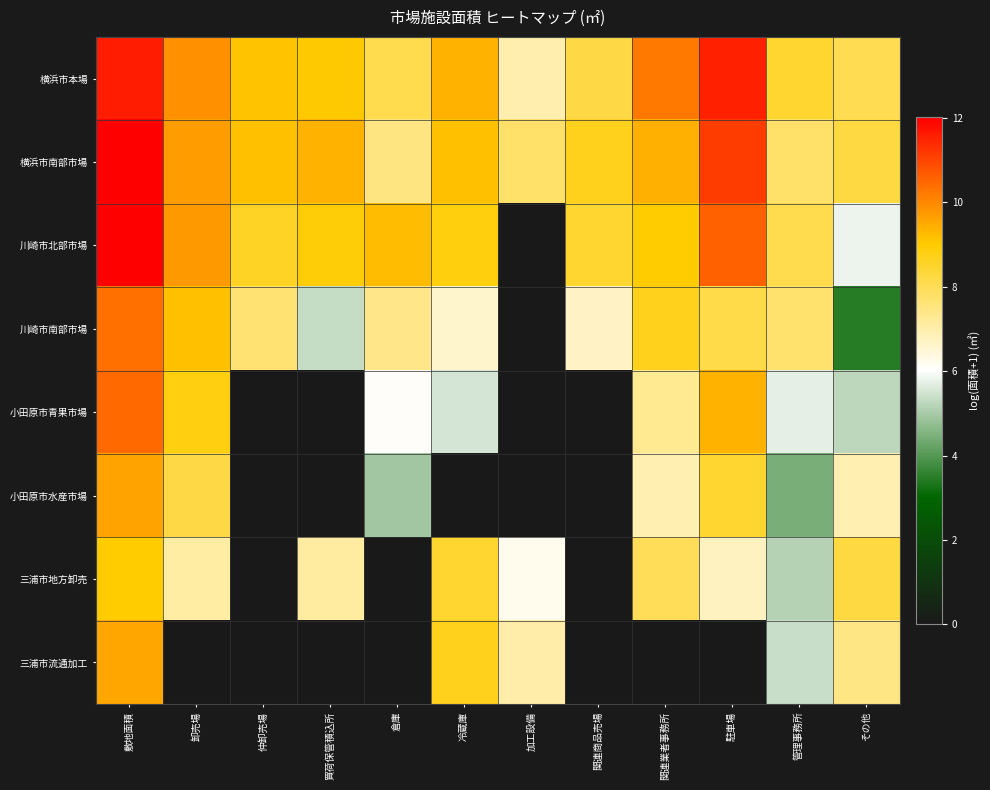

Which series has the largest range (max minus min)?

川崎市北部市場